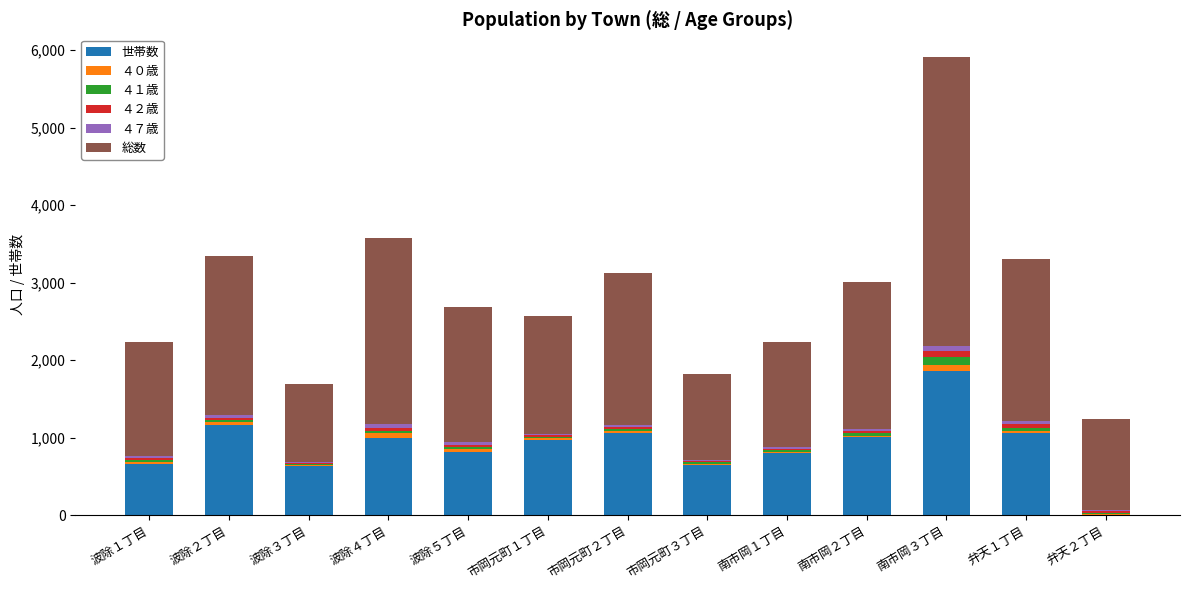

At which label does 世帯数 reach its peak?

南市岡３丁目